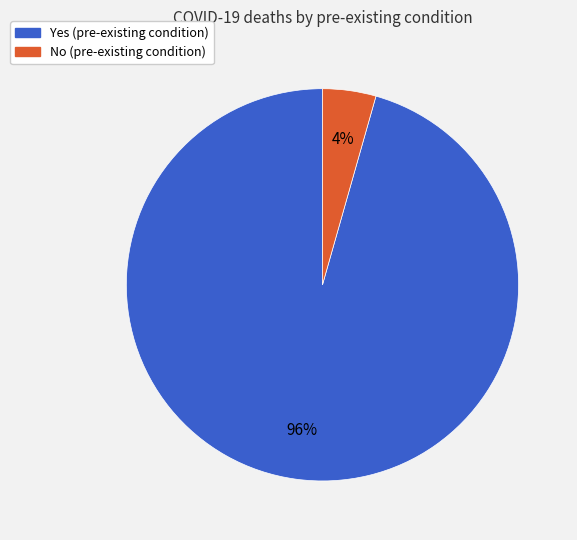

How many slices are in this pie chart?

2